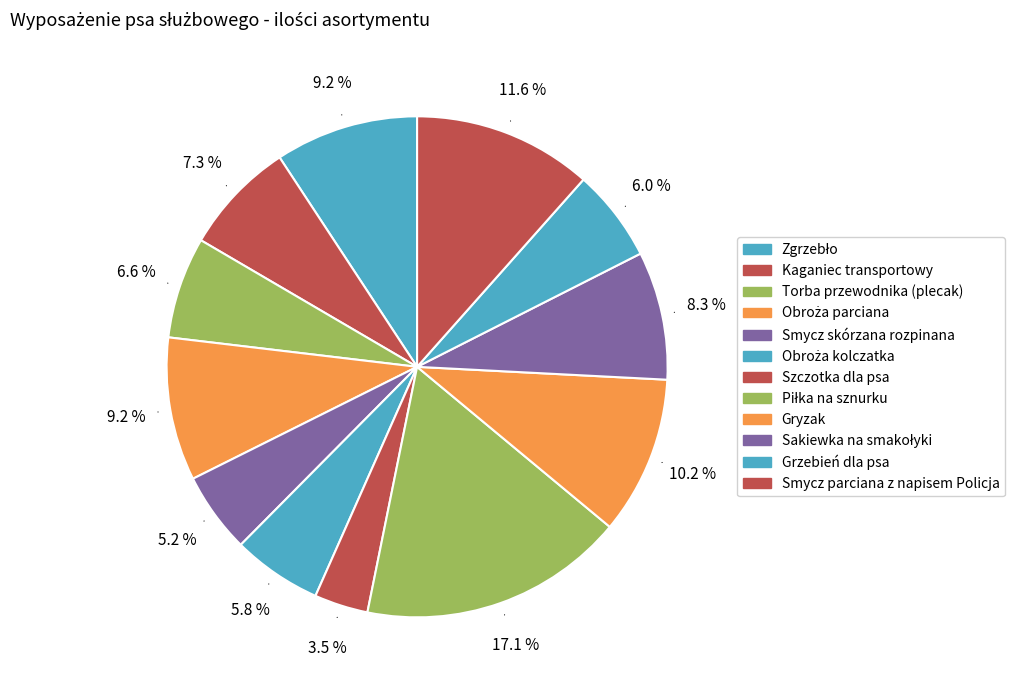

To the nearest percent, what is the difference between the Obroża parciana and Smycz parciana z napisem Policja slice percentages?

2%